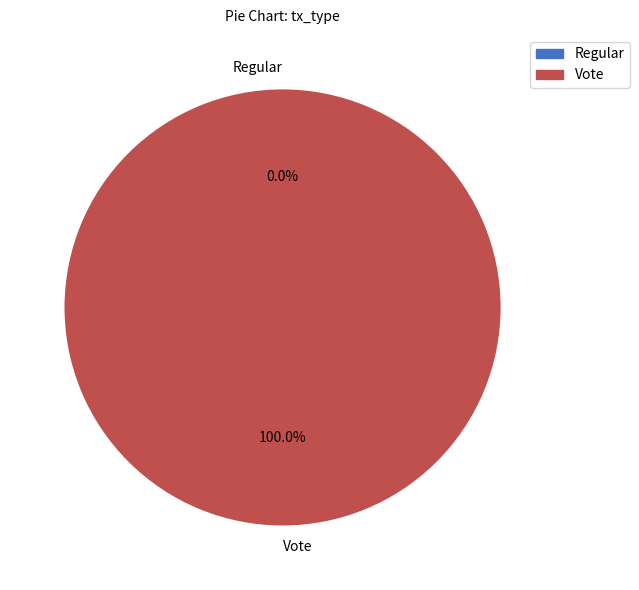

To the nearest percent, what is the average slice percentage?

50%